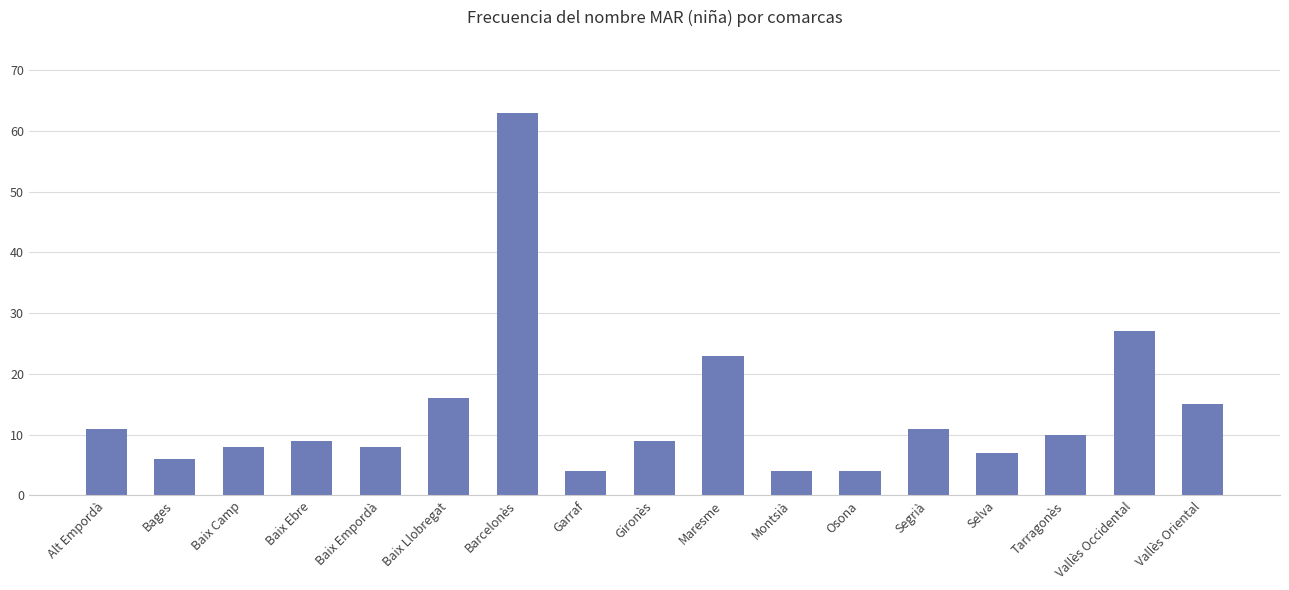

Reading right to left, what are all the values shown in this chart?

Vallès Oriental=15	Vallès Occidental=27	Tarragonès=10	Selva=7	Segrià=11	Osona=4	Montsià=4	Maresme=23	Gironès=9	Garraf=4	Barcelonès=63	Baix Llobregat=16	Baix Empordà=8	Baix Ebre=9	Baix Camp=8	Bages=6	Alt Empordà=11